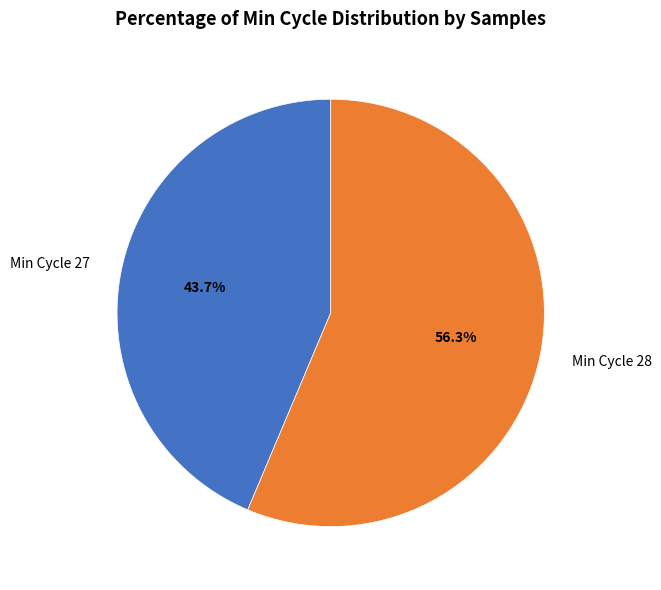

Count the number of slices in the pie.

2